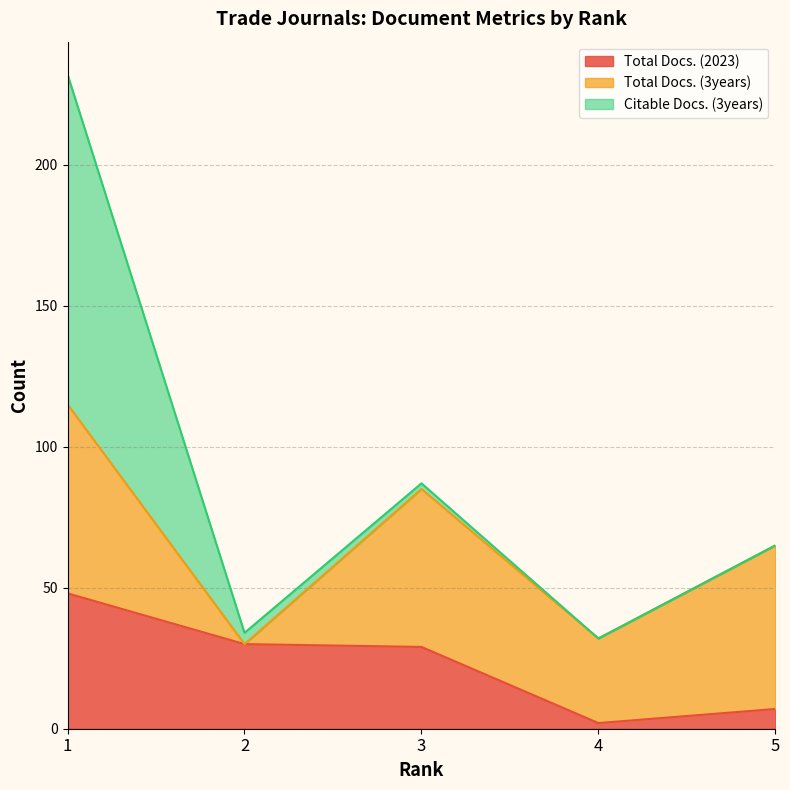

What is the spread (max minus min) of values at 4?

30